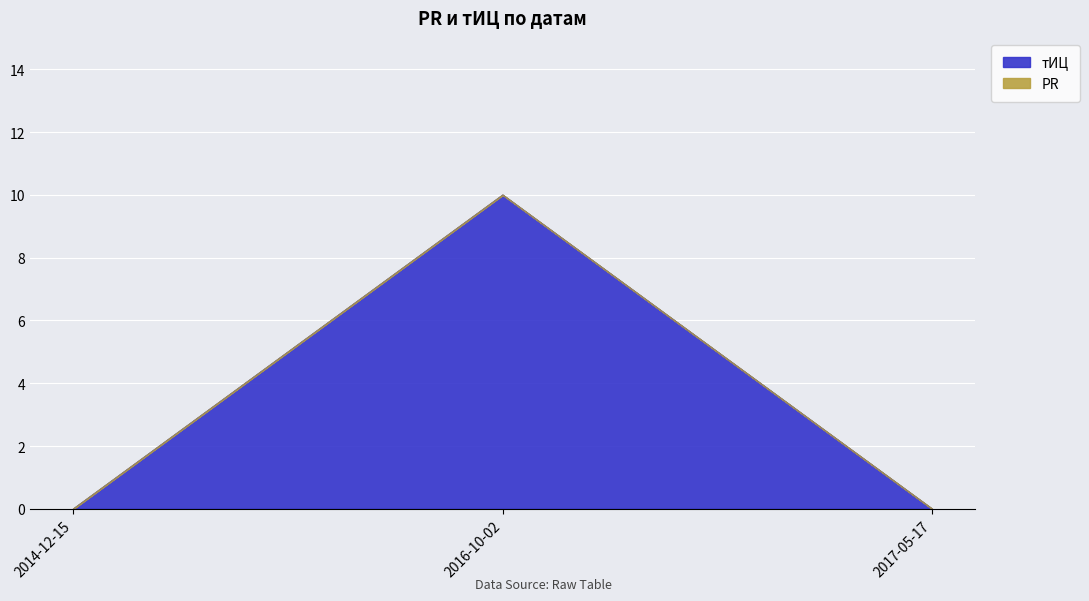

What is the difference between the values at 2016-10-02 and 2014-12-15?

10